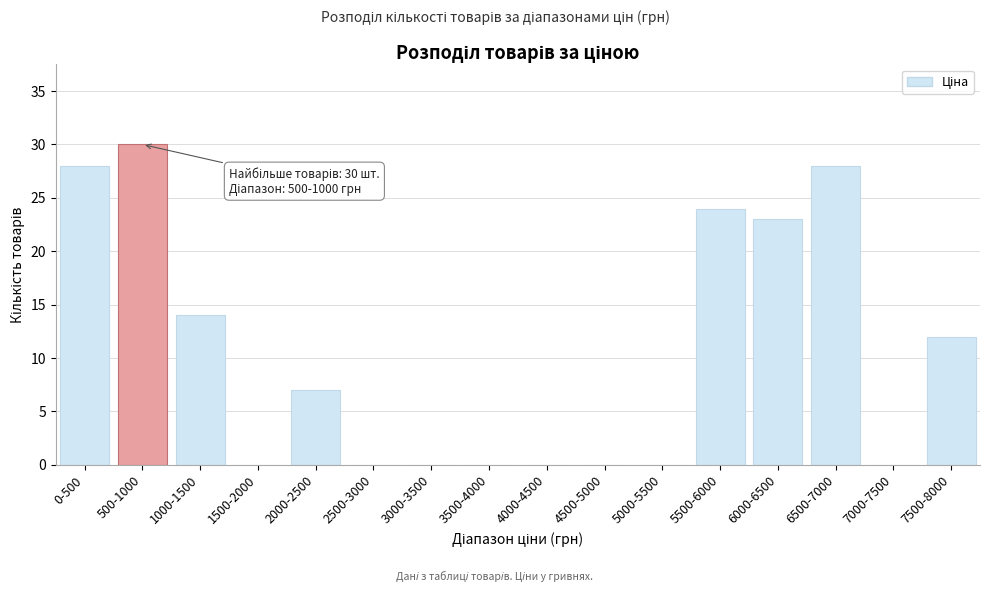

Reading left to right, transcribe all the data shown in this chart.

0-500=28	500-1000=30	1000-1500=14	1500-2000=0	2000-2500=7	2500-3000=0	3000-3500=0	3500-4000=0	4000-4500=0	4500-5000=0	5000-5500=0	5500-6000=24	6000-6500=23	6500-7000=28	7000-7500=0	7500-8000=12